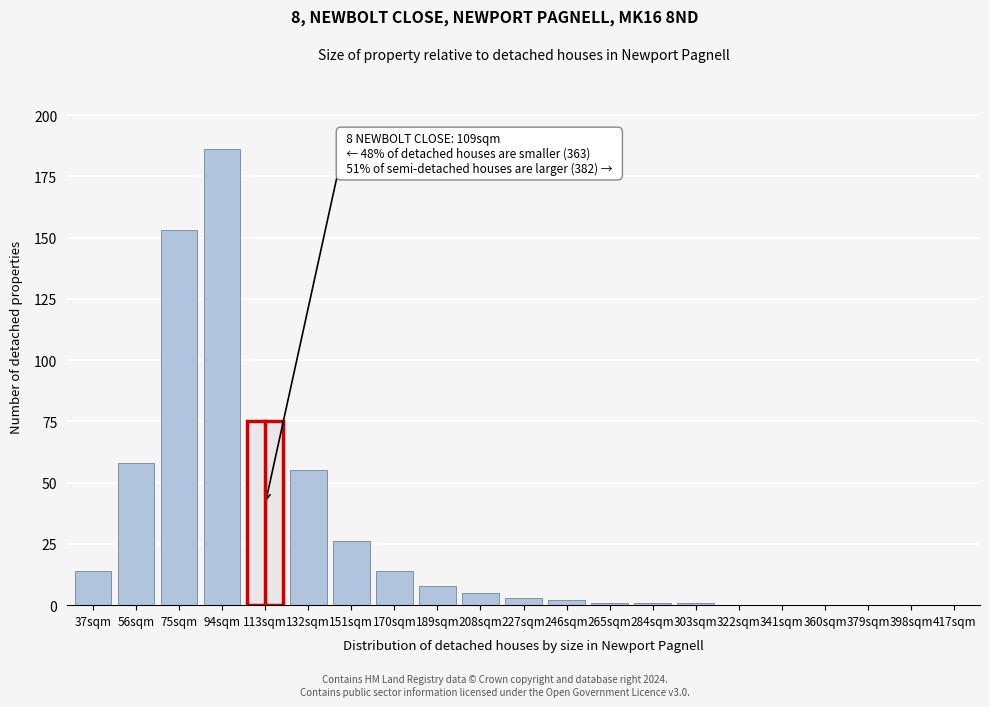

Reading right to left, transcribe all the data shown in this chart.

417sqm=0	398sqm=0	379sqm=0	360sqm=0	341sqm=0	322sqm=0	303sqm=1	284sqm=1	265sqm=1	246sqm=2	227sqm=3	208sqm=5	189sqm=8	170sqm=14	151sqm=26	132sqm=55	113sqm=75	94sqm=186	75sqm=153	56sqm=58	37sqm=14